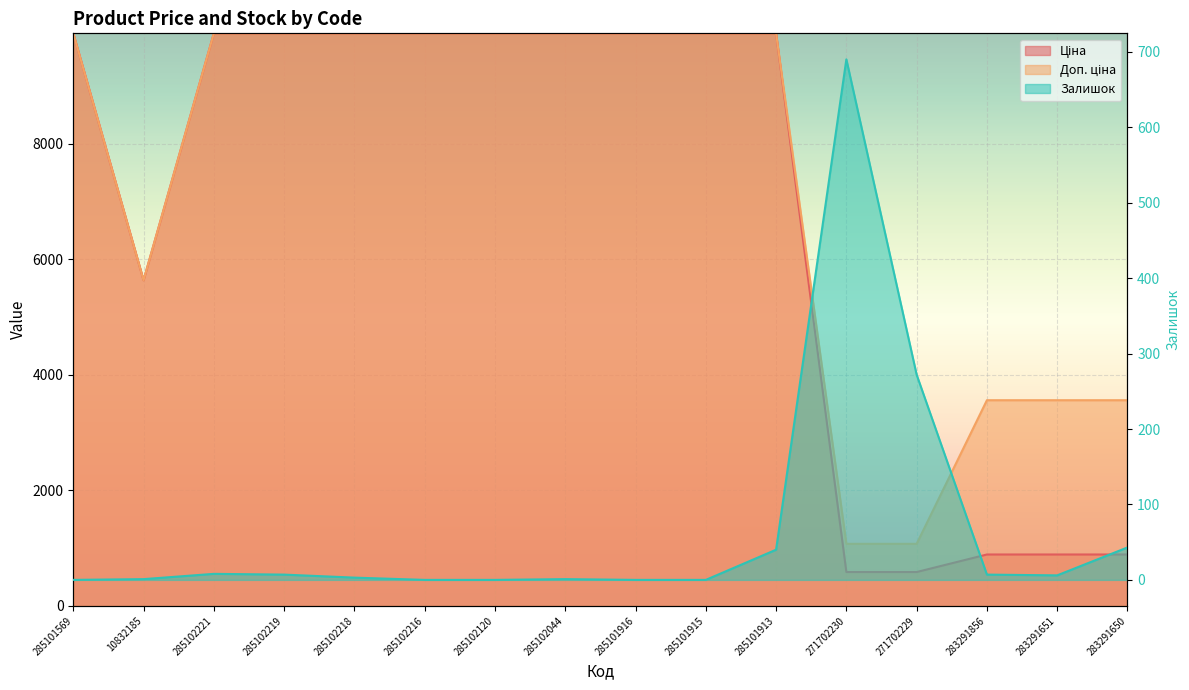

Where is Залишок nearest to the value 345?

271702229